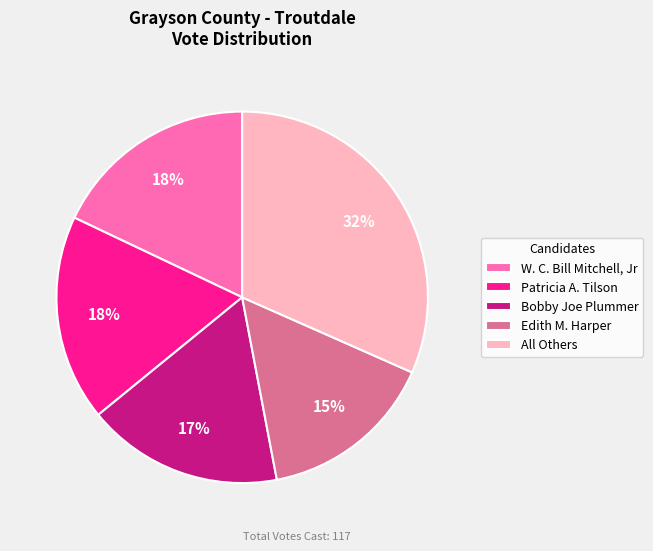

True or false: All Others accounts for 32% of the total.

True